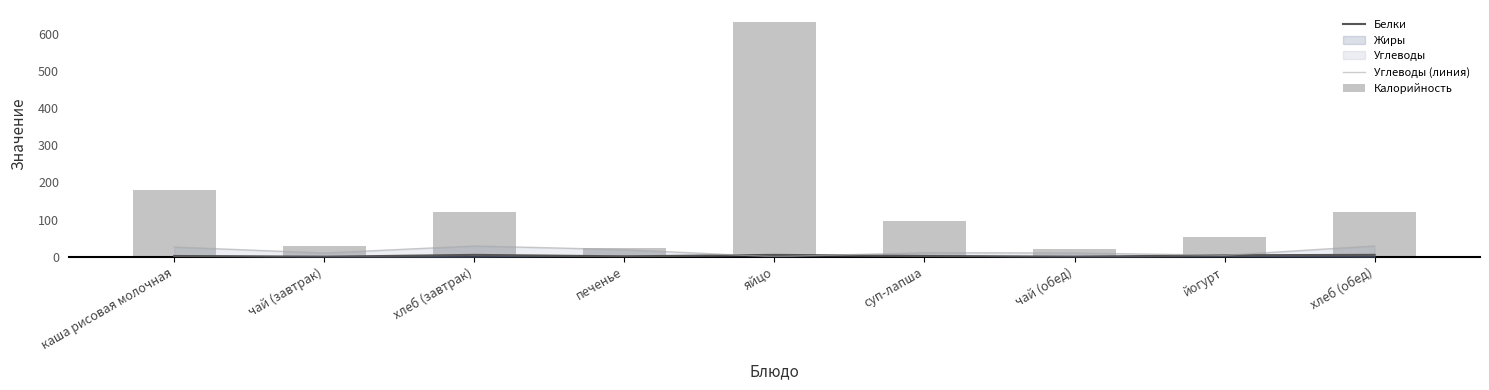

What is the label of the 9th bar from the left?

хлеб (обед)